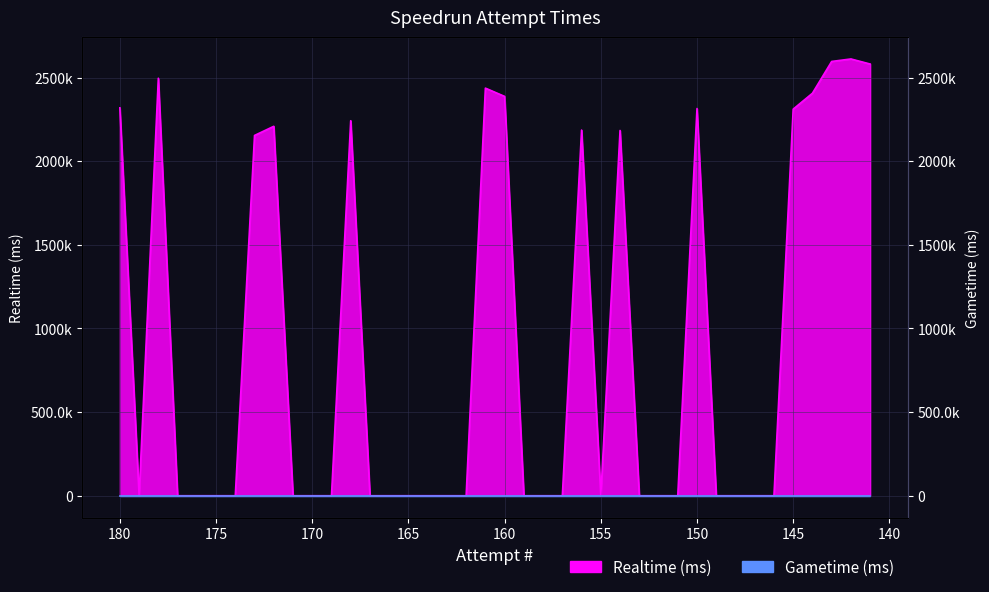

Reading left to right, extract all data points from this chart.

2319054	0	2496106	0	0	0	0	2153980	2208685	0	0	0	2242165	0	0	0	0	0	0	2436861	2387402	0	0	0	2186121	0	2183722	0	0	0	2315031	0	0	0	0	2311307	2406405	2596408	2611279	2580967